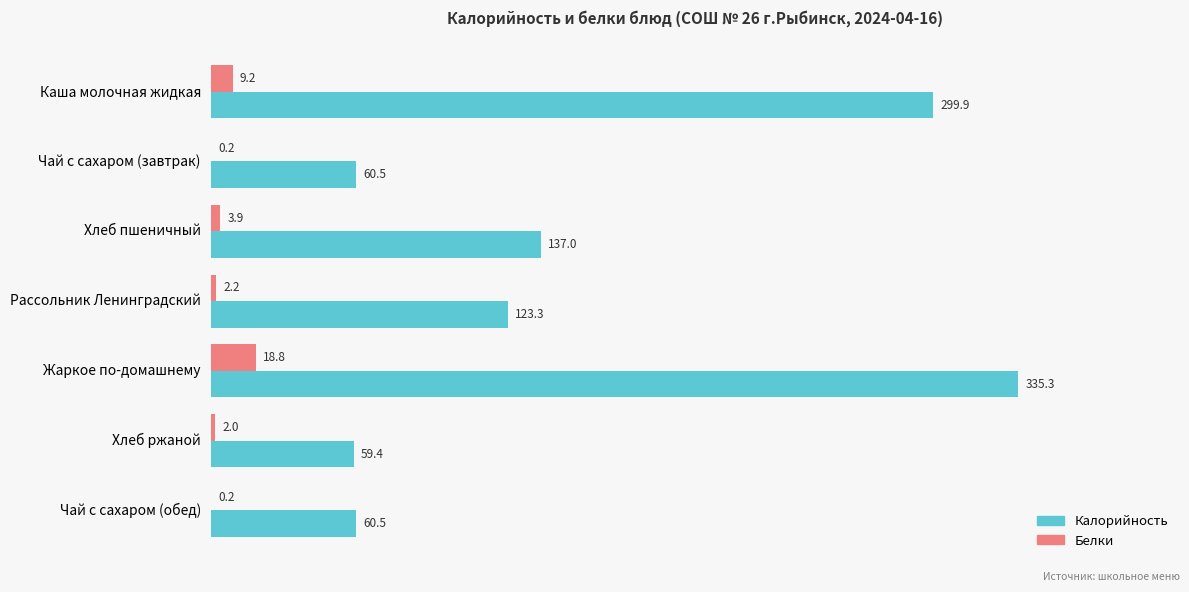

What is the sum of all Белки values?

36.5